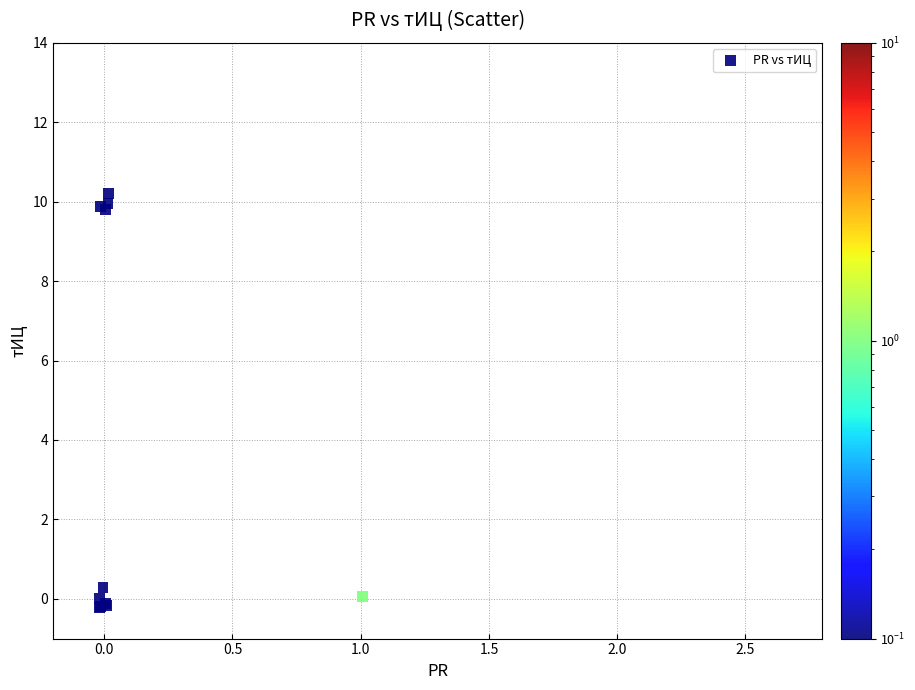

What Y value in the scatter plot is closest to 4?

0.3